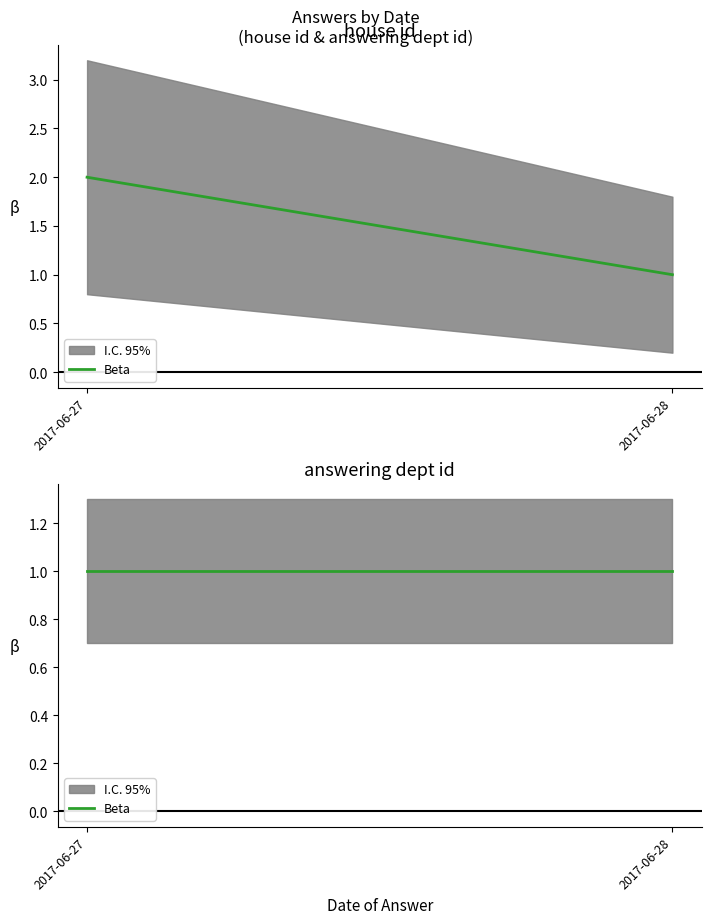

List the series in order of their peak value, highest first.

house id, answering dept id